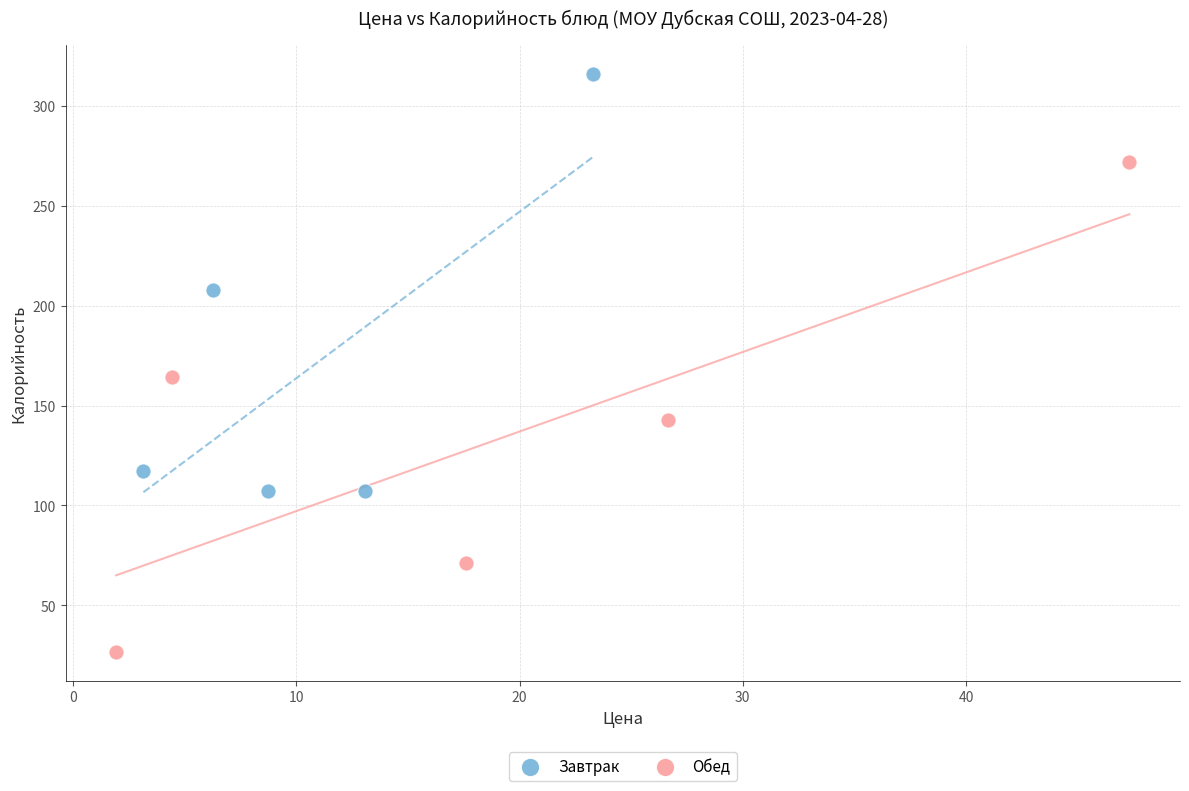

Which series contains the highest Y value?

Завтрак